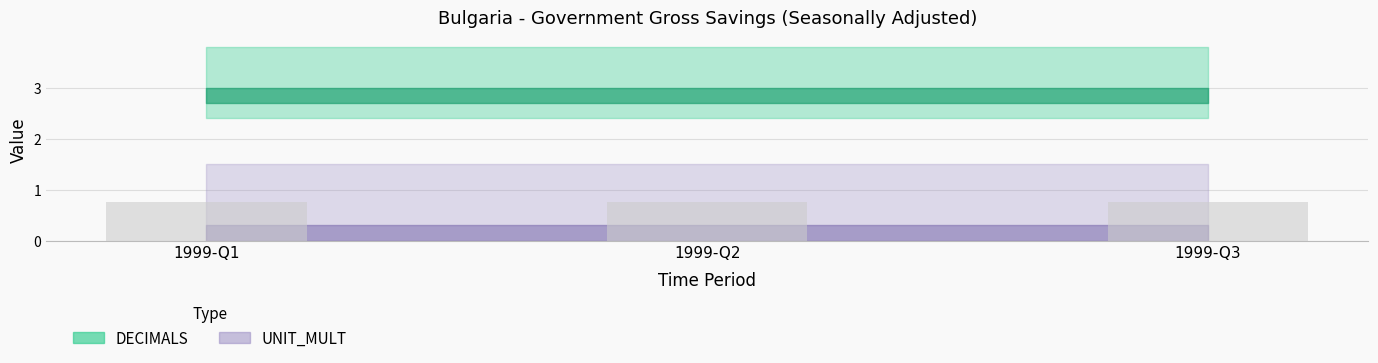

What are all the series names shown in the legend?

UNIT_MULT, DECIMALS